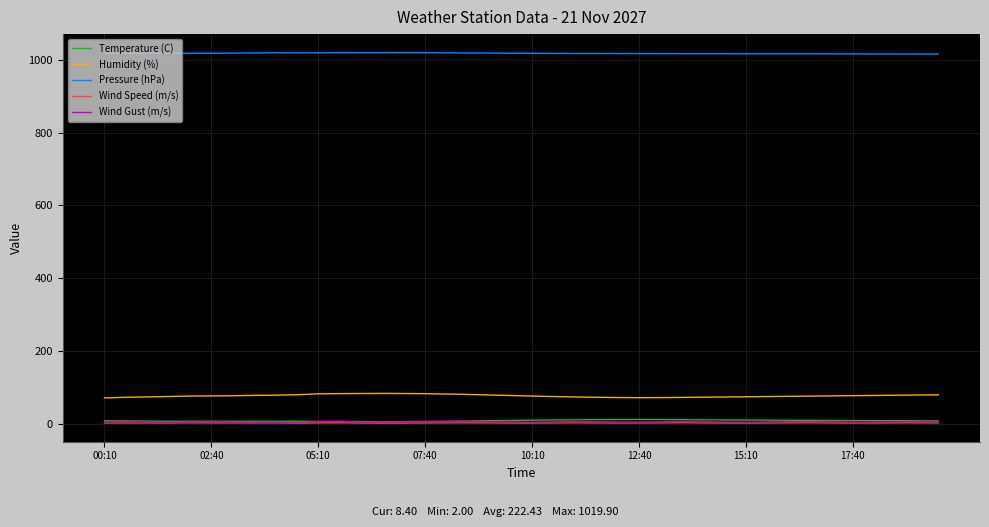

True or false: Humidity (%) and Temperature (C) cross at least once.

False